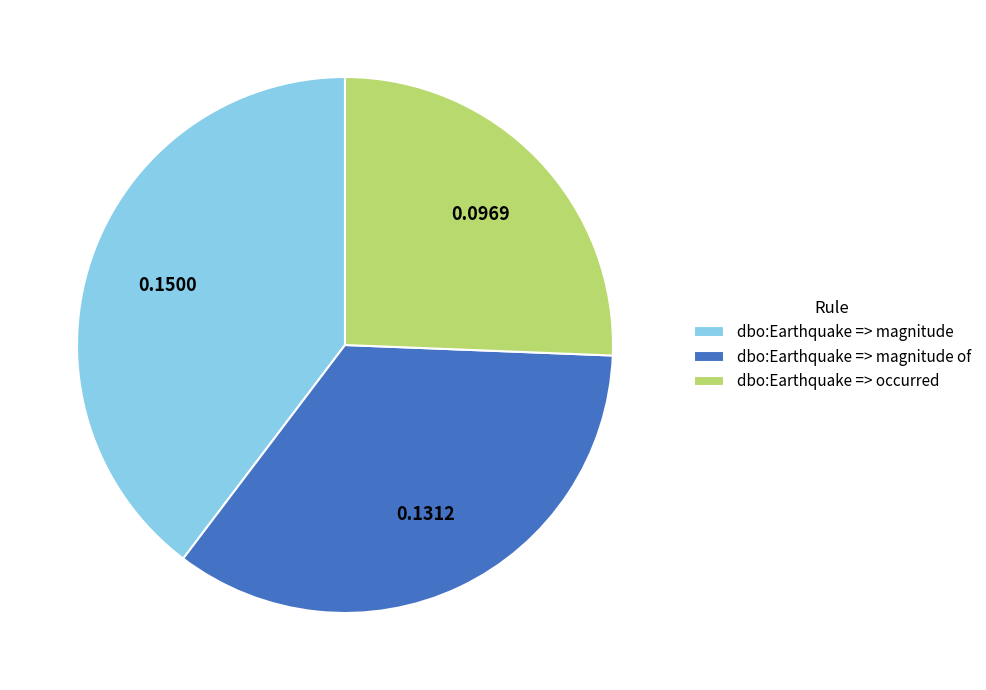

Rank the categories by value from highest to lowest.

dbo:Earthquake => magnitude, dbo:Earthquake => magnitude of, dbo:Earthquake => occurred